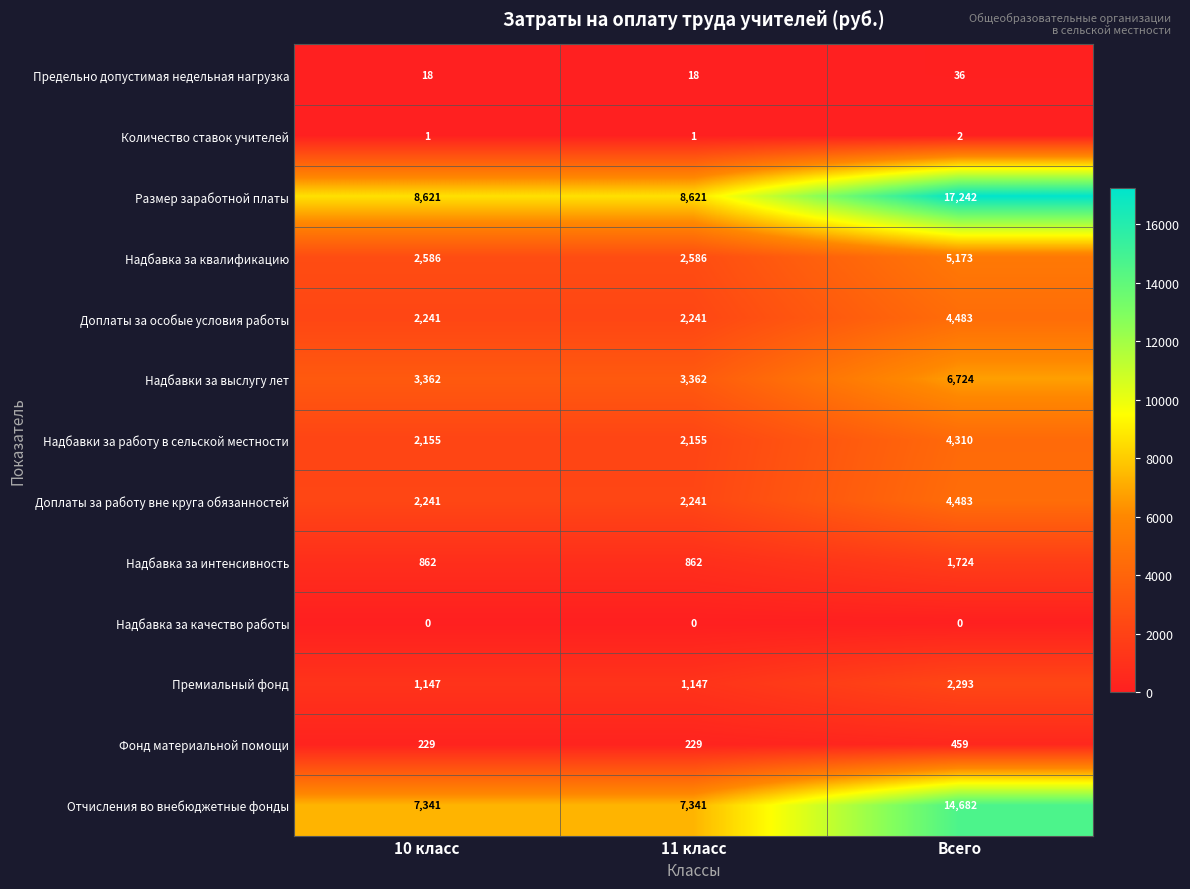

Which series changed the most between 11 класс and Всего?

Размер заработной платы